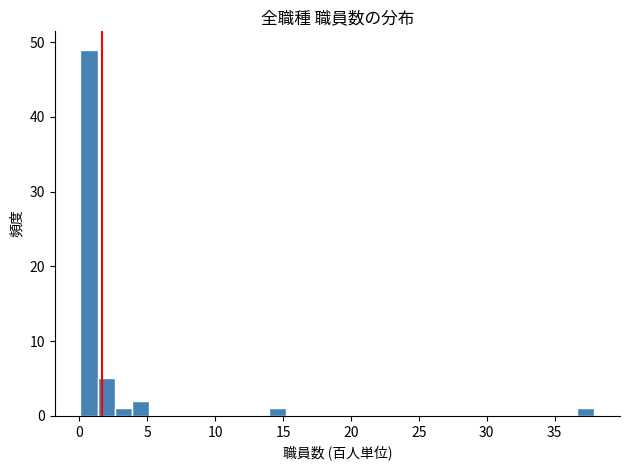

Read against the x-axis, roughly where is the centre of the tallest bar?

0.5